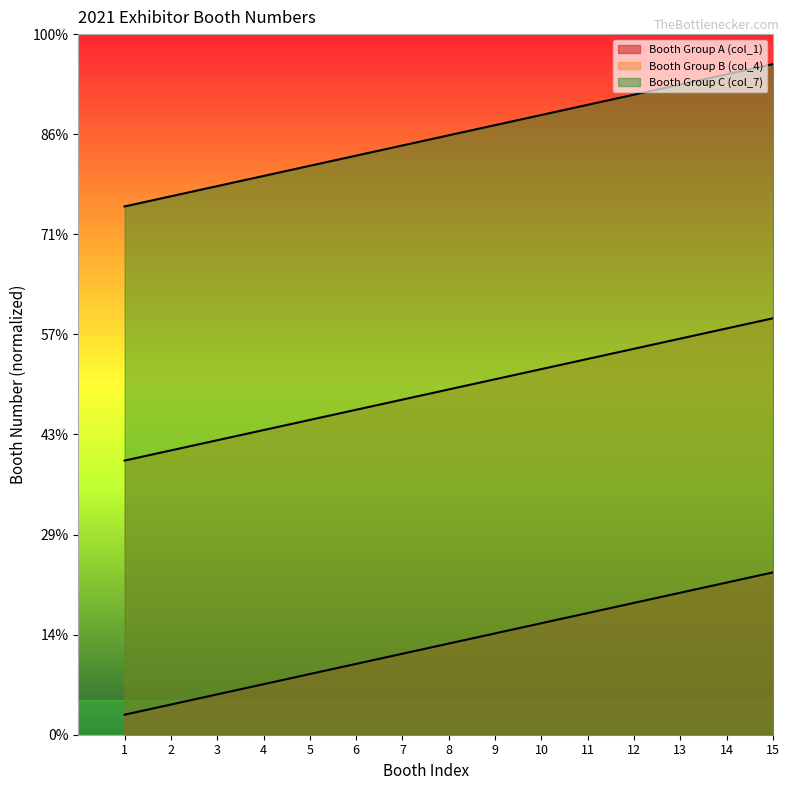

Rank the series by their maximum value, from lowest to highest.

Booth Group A (col_1), Booth Group B (col_4), Booth Group C (col_7)